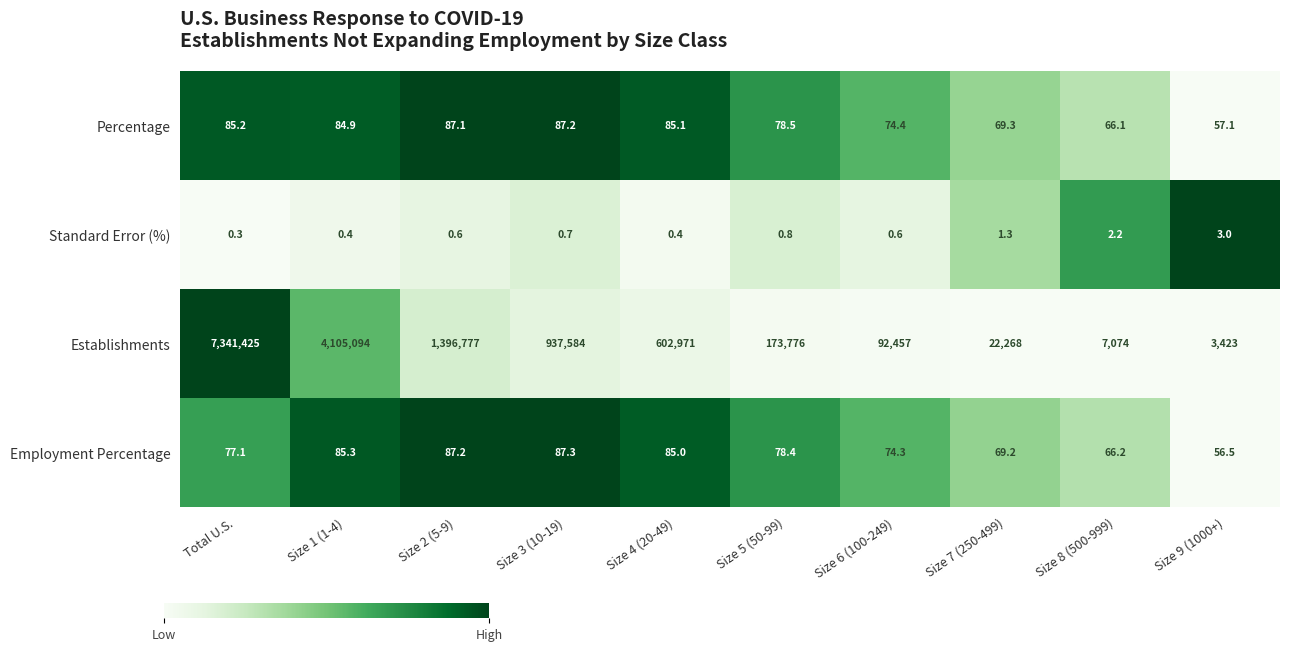

Count the number of data series in this chart.

4